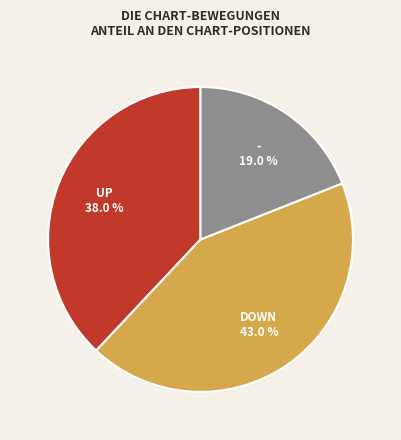

To the nearest percent, what is the difference between the largest and smallest slice percentages?

24%